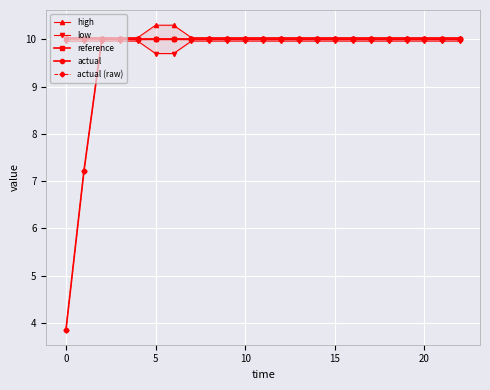

What are all the series names shown in the legend?

high, low, reference, actual, actual (raw)